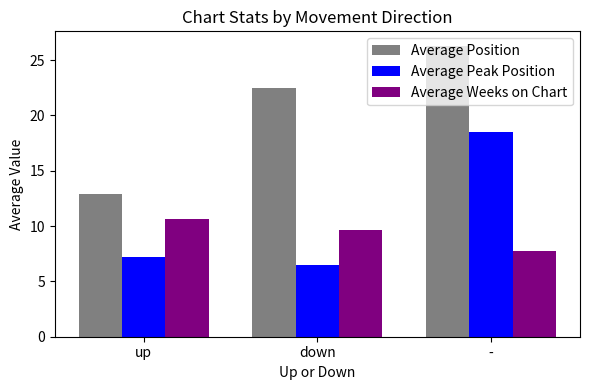

What is the difference between the maximum and minimum values in the Average Weeks on Chart series?

2.9